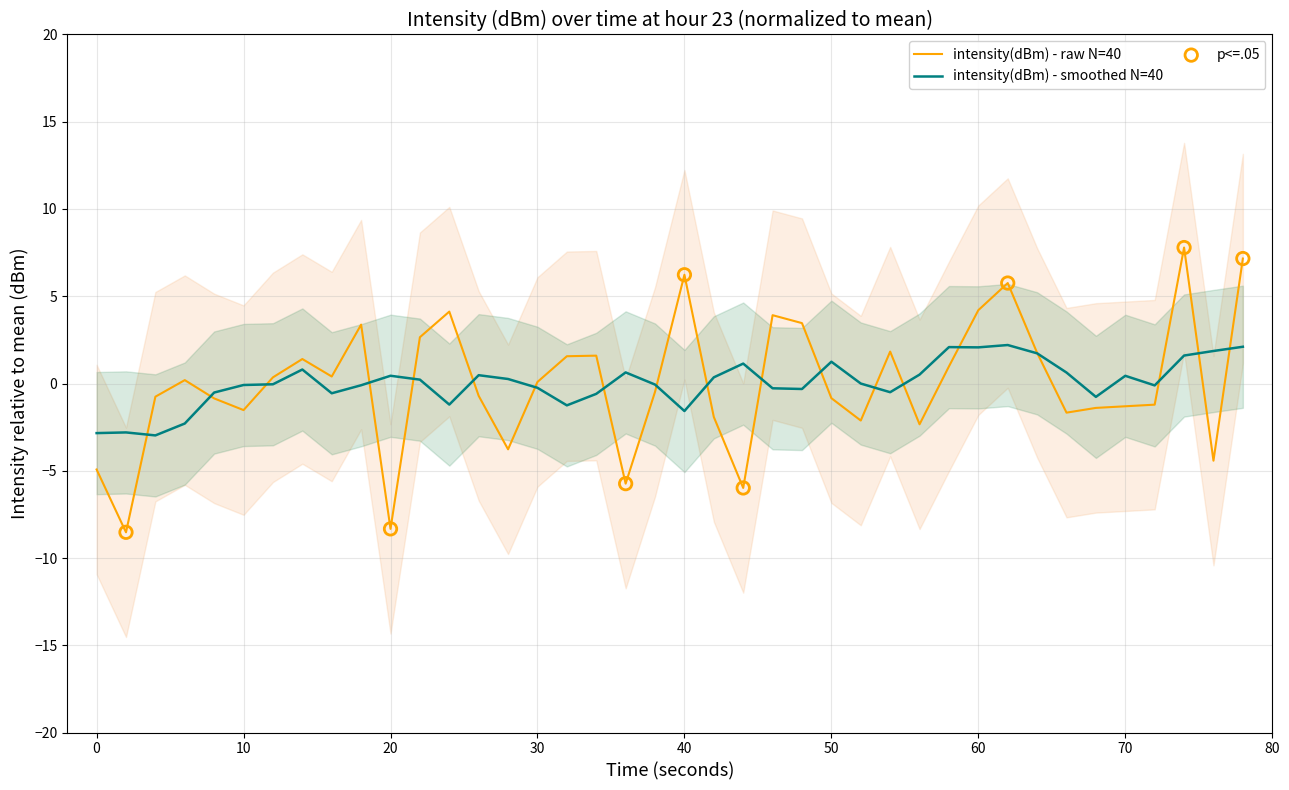

True or false: intensity(dBm) - raw N=40 has a value of 0.1 at 30.

True